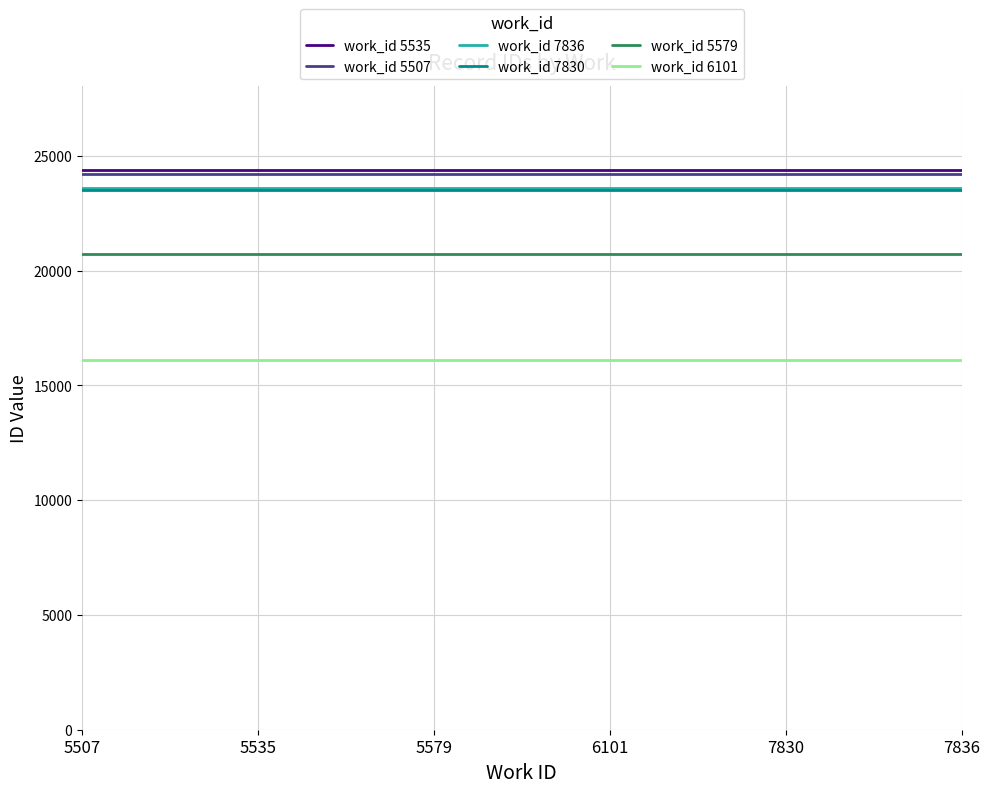

What is the value of the work_id 5579 point at the 5th from the left?

20738.0